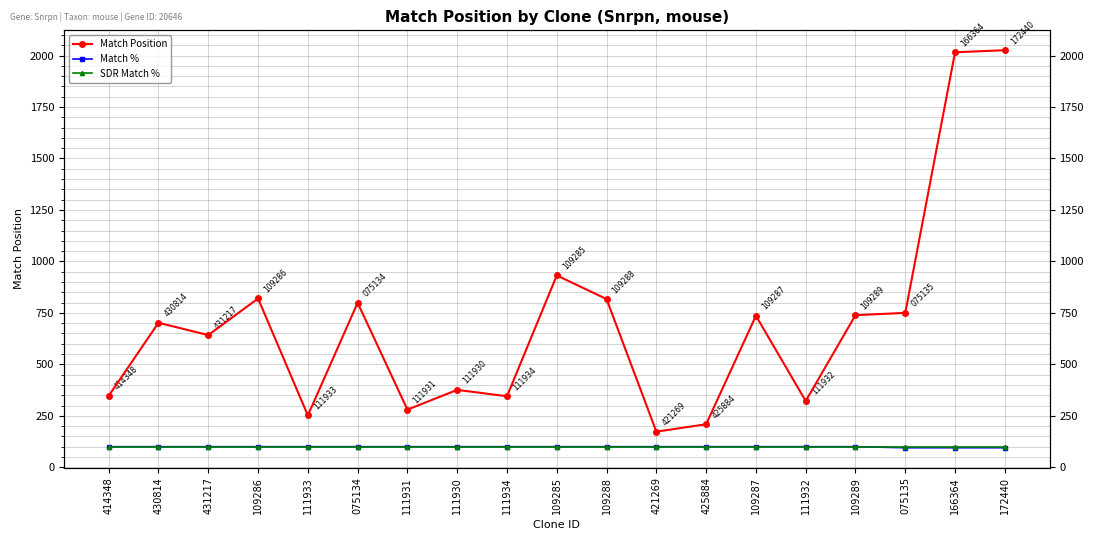

The value of SDR Match % at 414348 is 164. True or false?

False